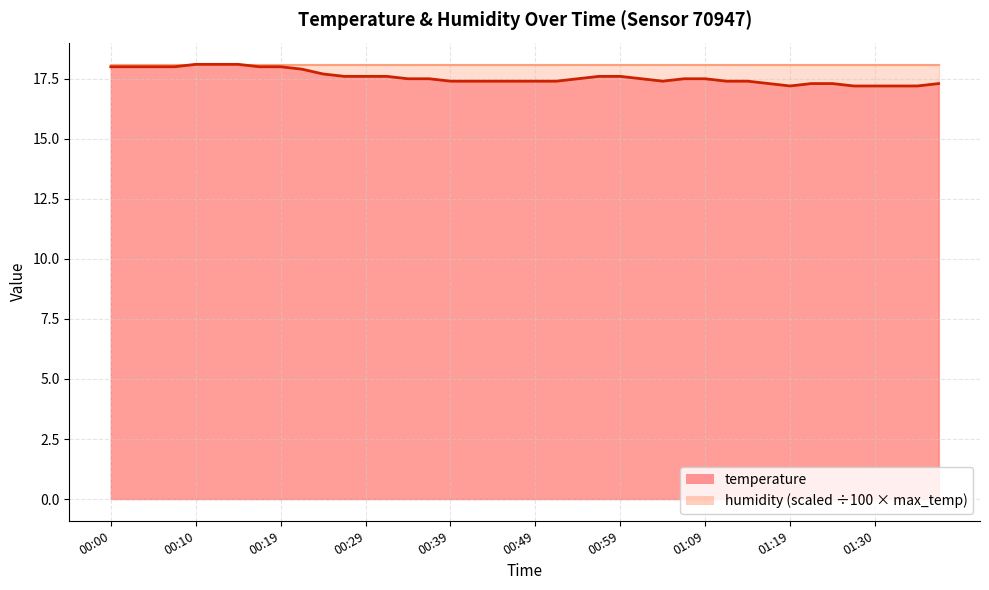

Does the chart have visible grid lines?

Yes